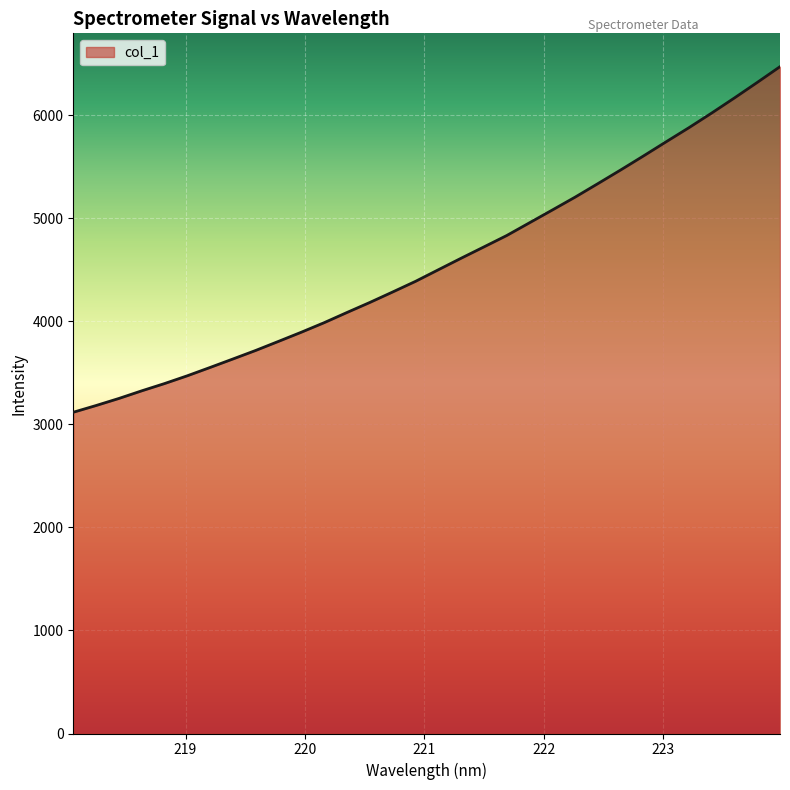

What is the difference between the maximum and minimum values?

3354.8